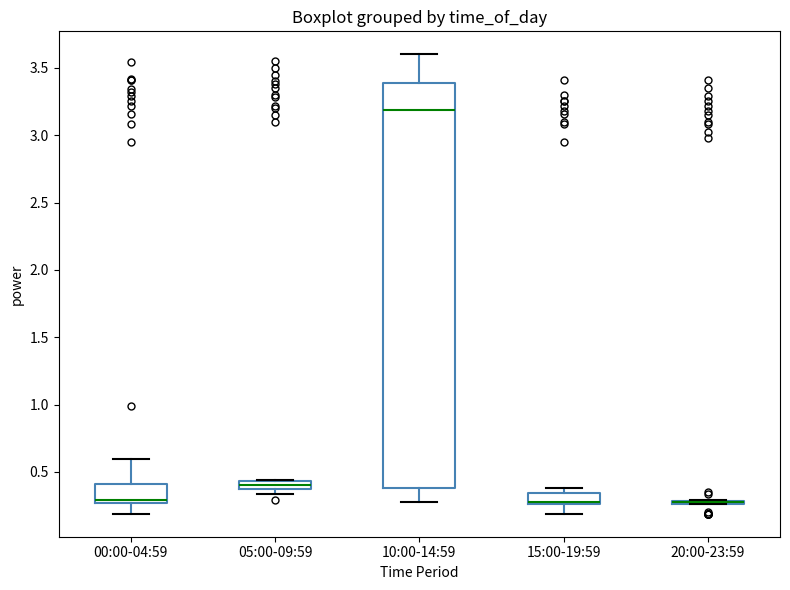

Comparing the boxes themselves (not the whiskers), which one is the tallest?

10:00-14:59